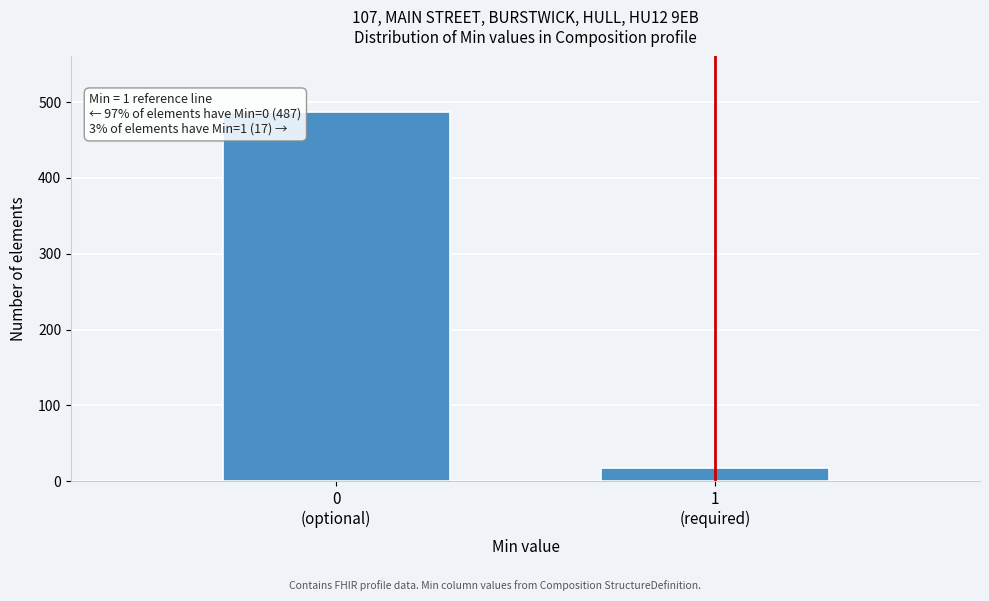

Reading left to right, what are all the values shown in this chart?

487	17